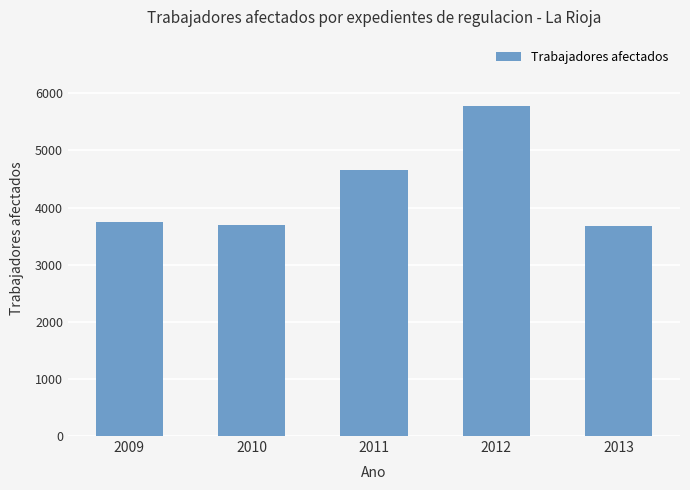

What is the difference between the values at 2013 and 2009?

72